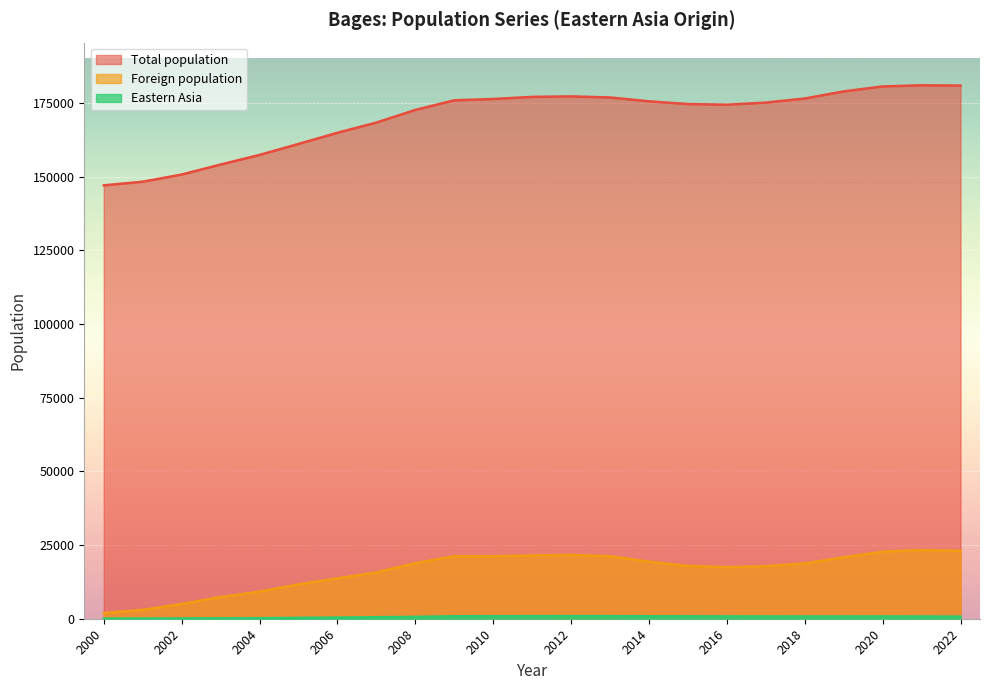

How many lines are shown in the chart?

3